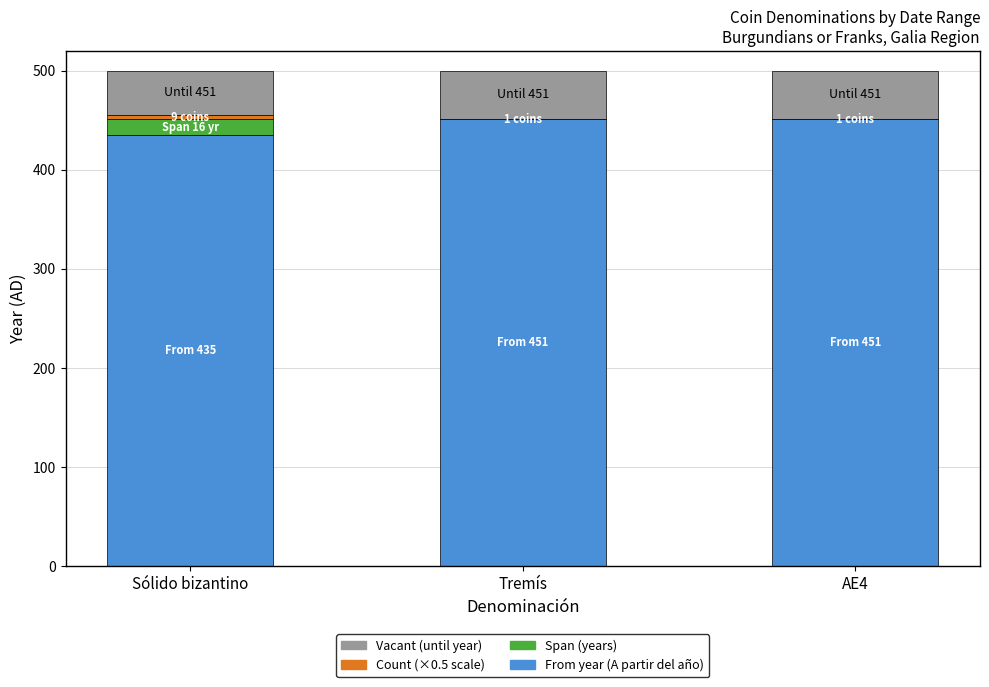

What position from the left is AE4?

3